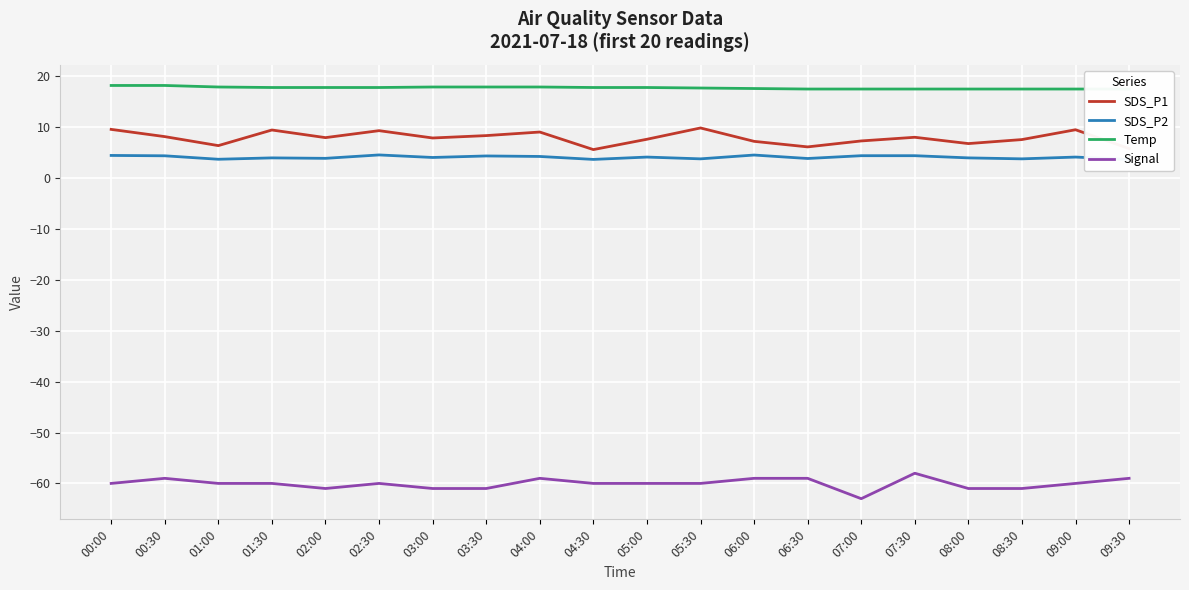

What is the spread (max minus min) of values at 00:30?

77.2